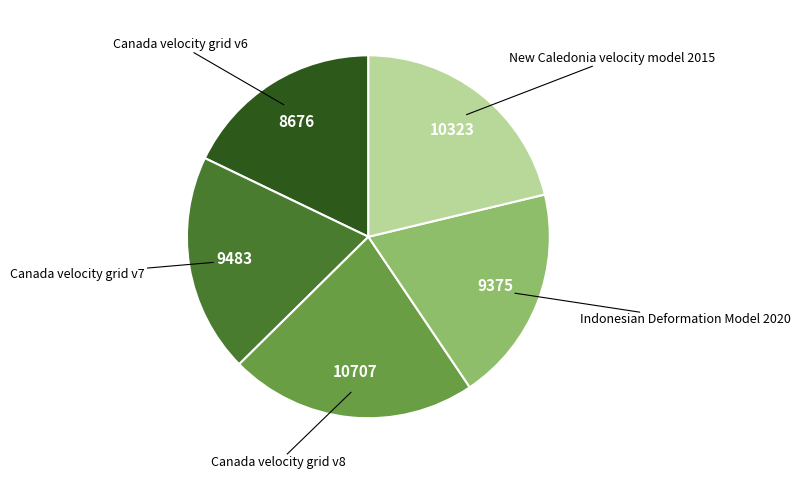

Is there any slice that represents more than half of the pie?

No